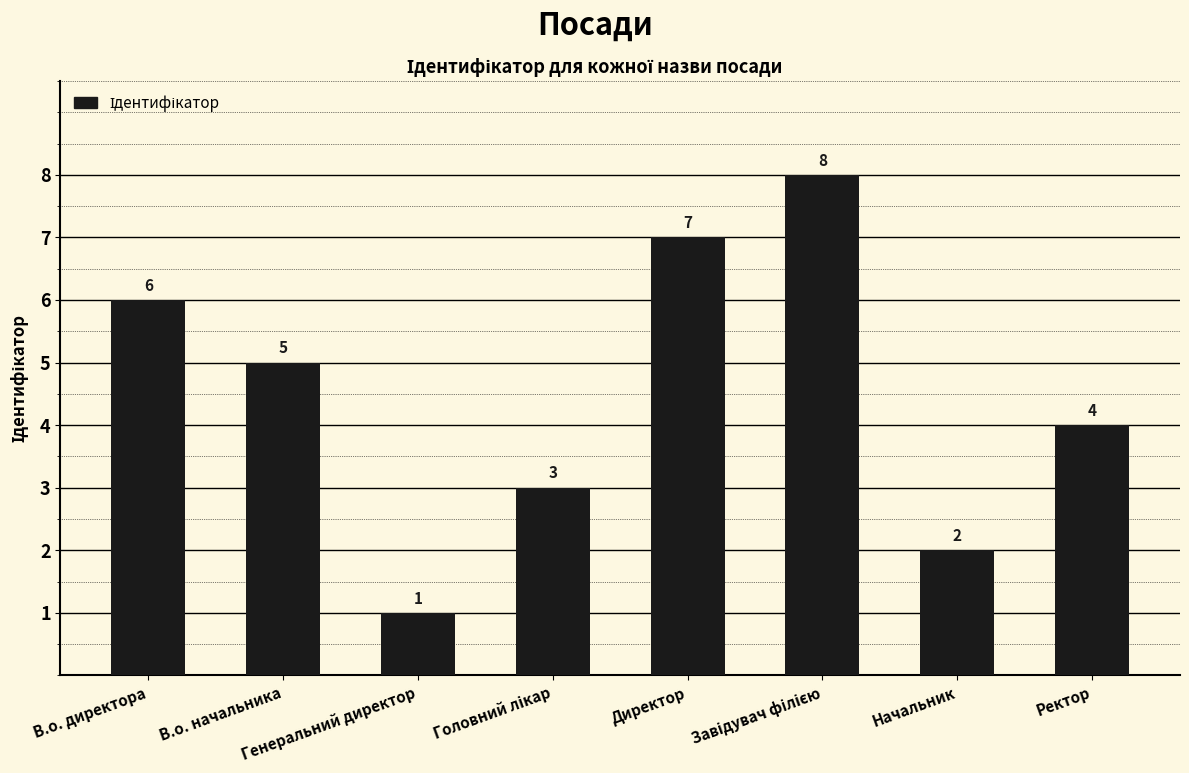

What is the change in value from Генеральний директор to Начальник?

+1